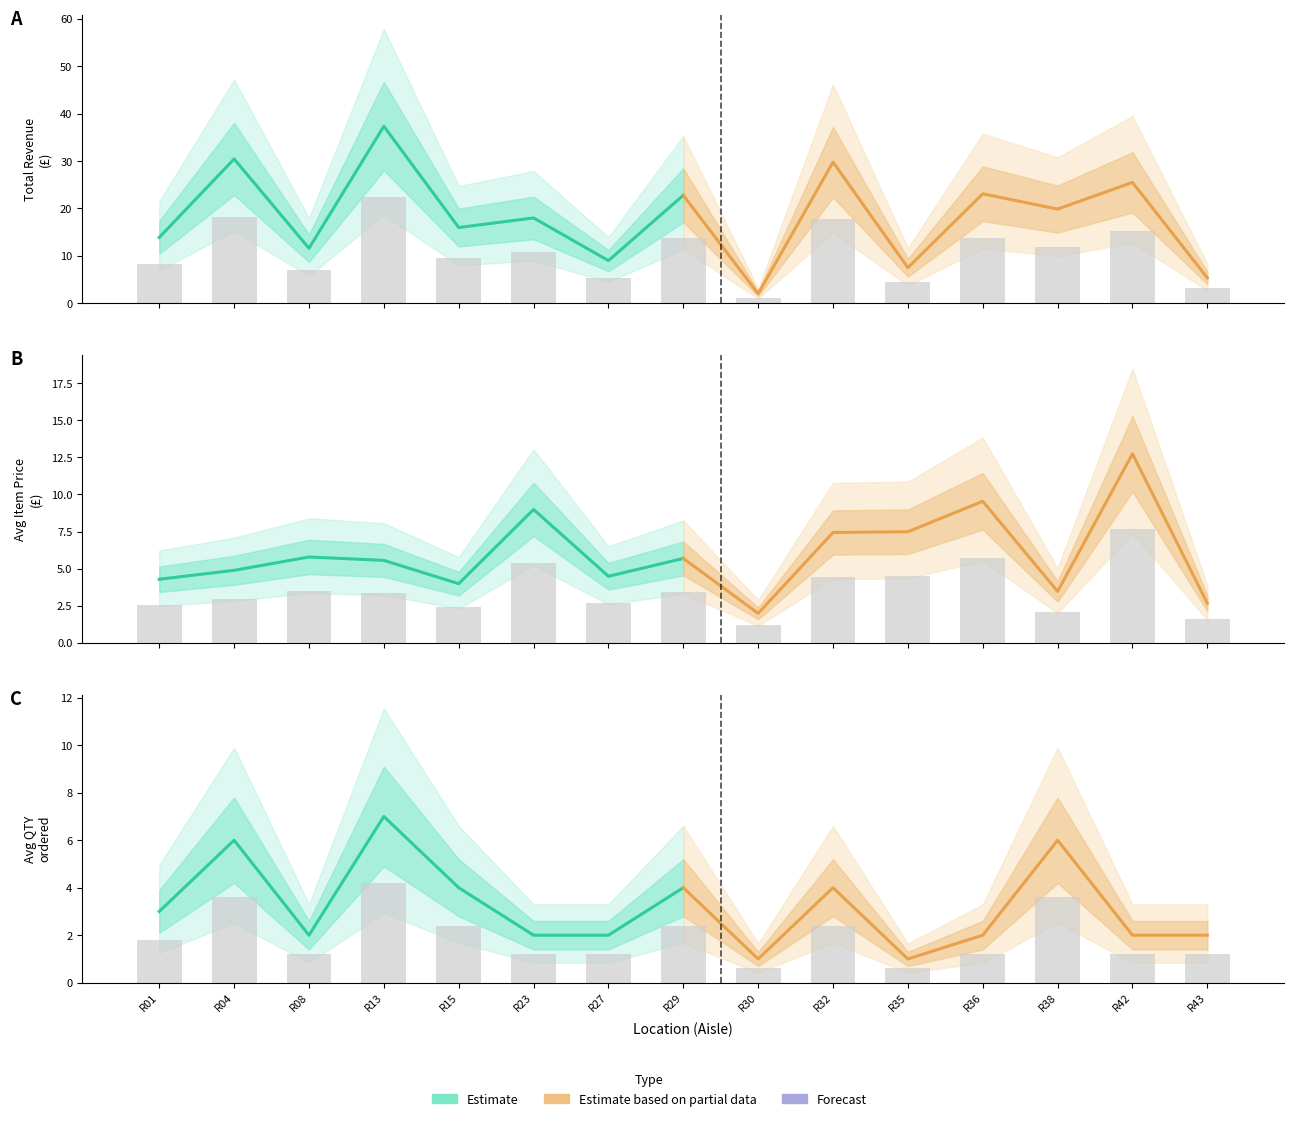

The Estimate series shows 3 at R01. True or false?

True